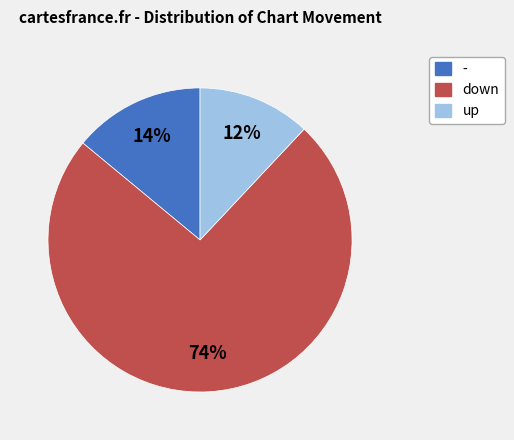

Between - and down, which is larger?

down